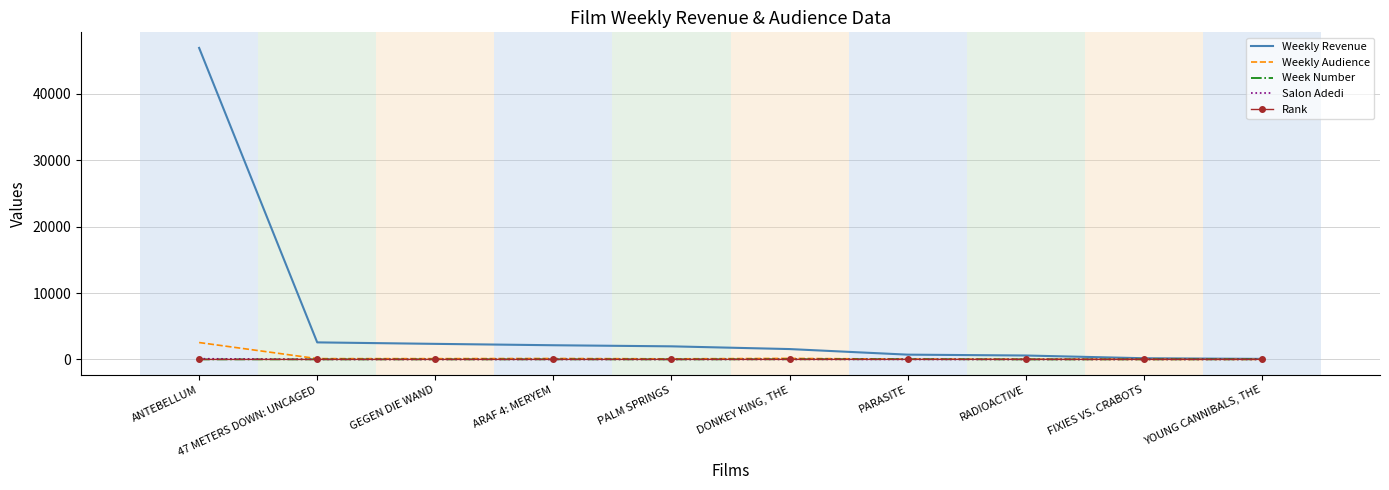

After their last crossing, which series has the higher values: Week Number or Rank?

Week Number